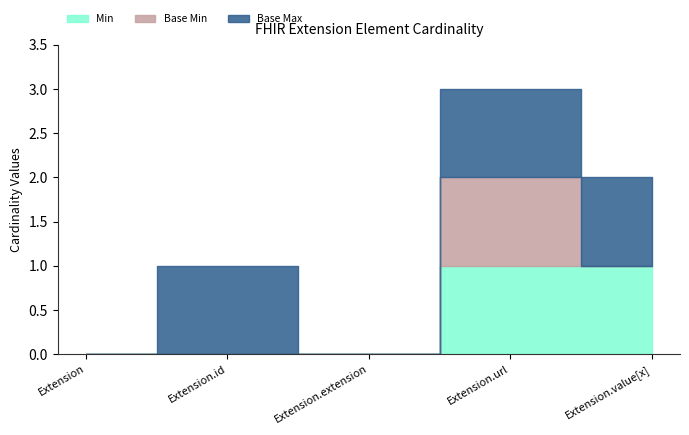

True or false: Min and Base Min intersect in this chart.

False